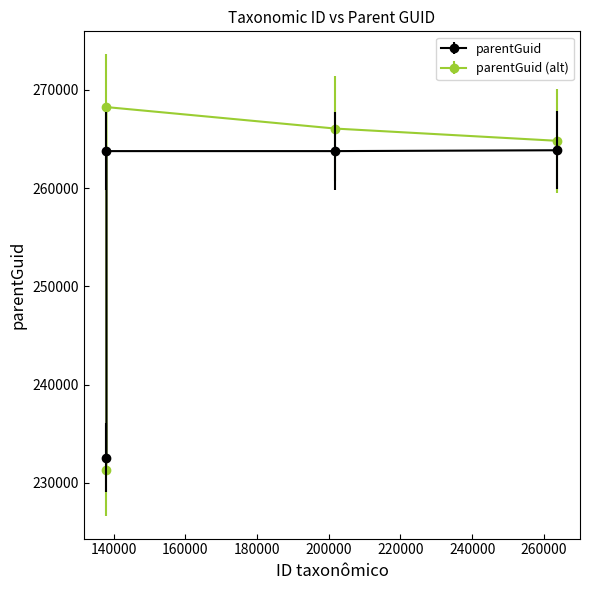

Rank the categories by value from highest to lowest.

263767, 138014, 201846, 138016